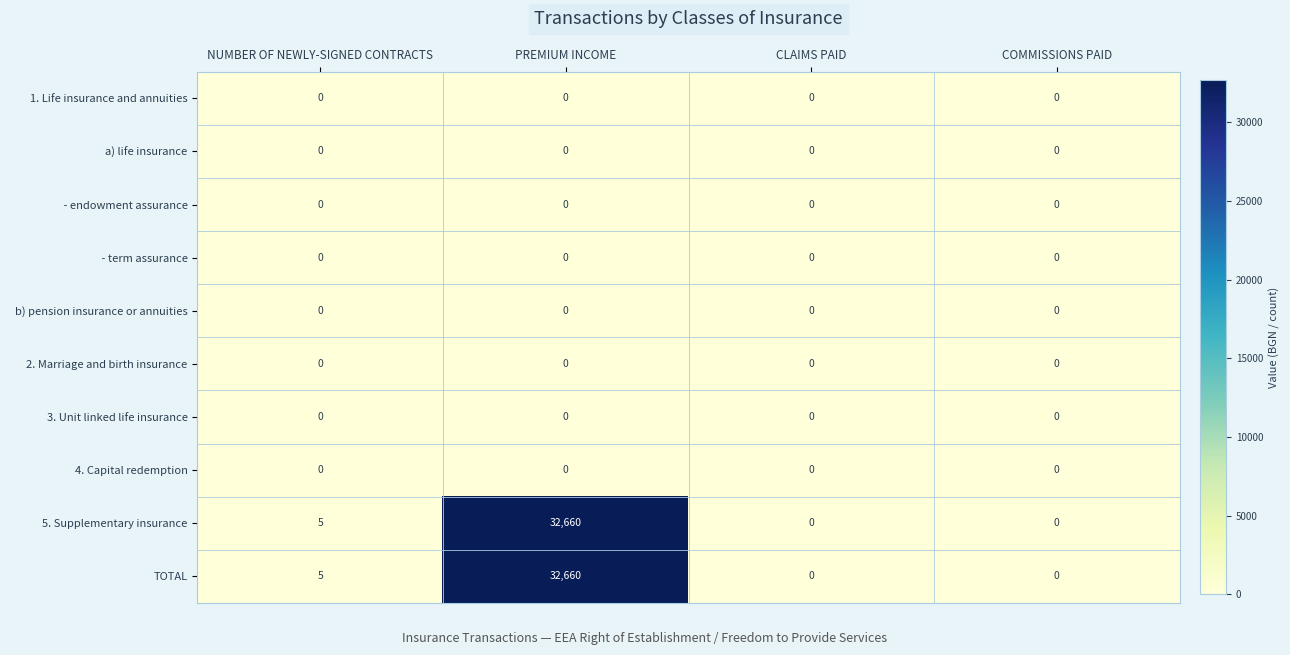

The 2. Marriage and birth insurance series shows 0 at CLAIMS PAID. True or false?

True